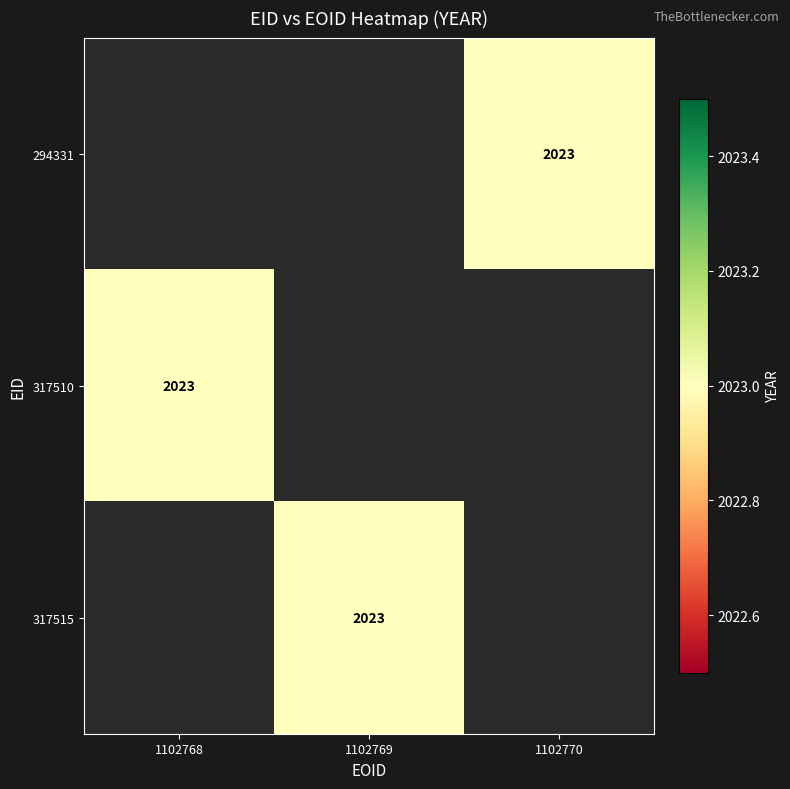

What is the minimum value shown in the chart?

2023.0